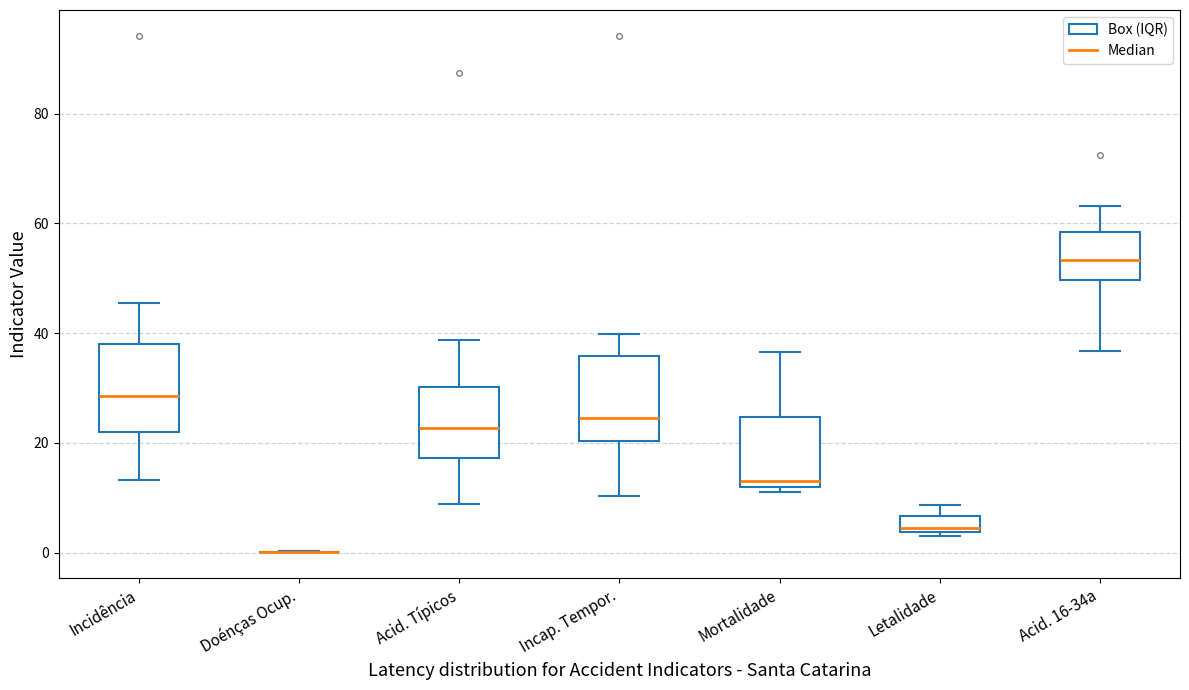

Where is the lower edge of the box for Acid. Típicos on the y-axis? The values are not printed on the chart, so give them approximately, as read against the axis.

18